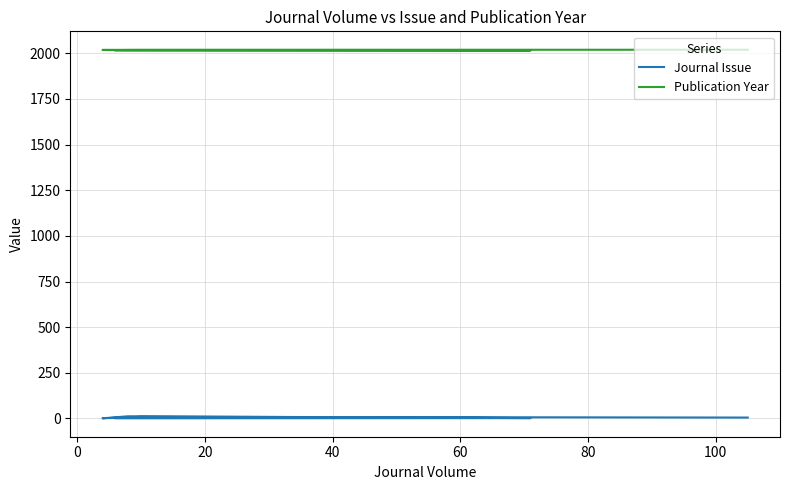

What is the label of the 3rd point from the right?

40